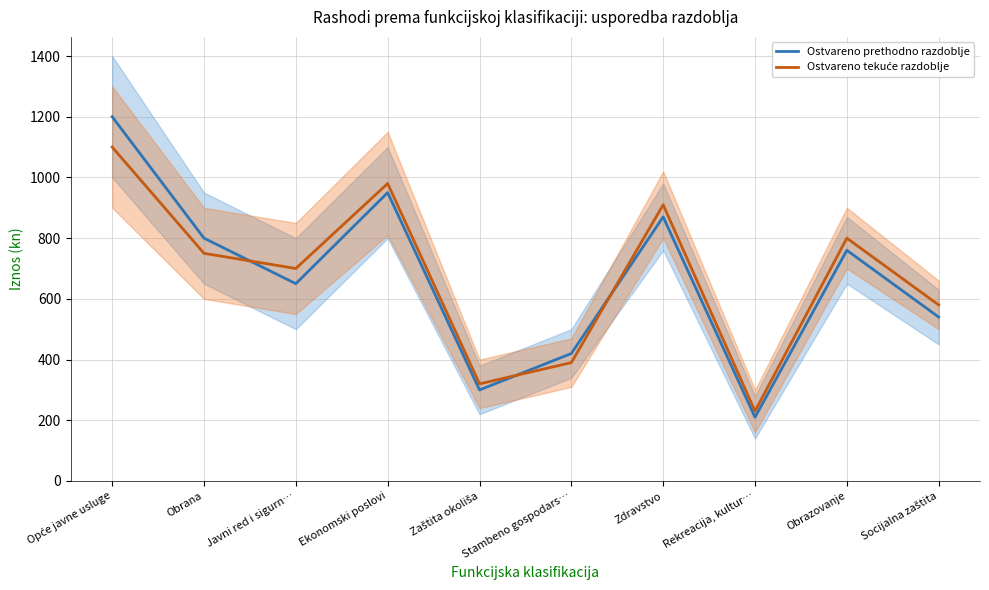

Between Obrana and Zdravstvo, which series saw the biggest shift?

Ostvareno tekuće razdoblje